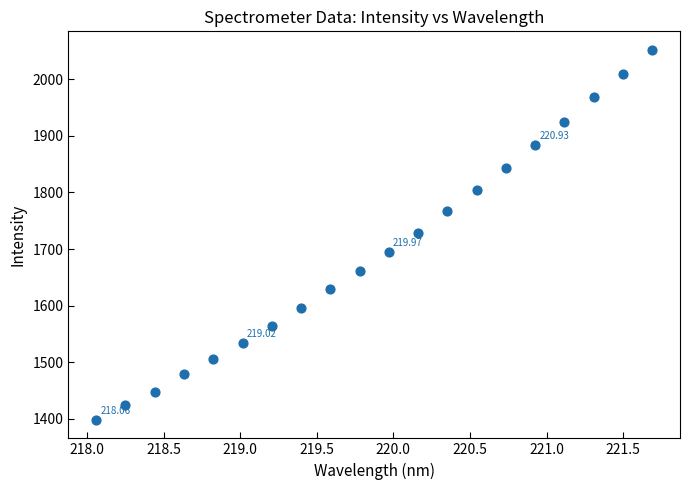

What is the range of X values (max minus min)?

3.6